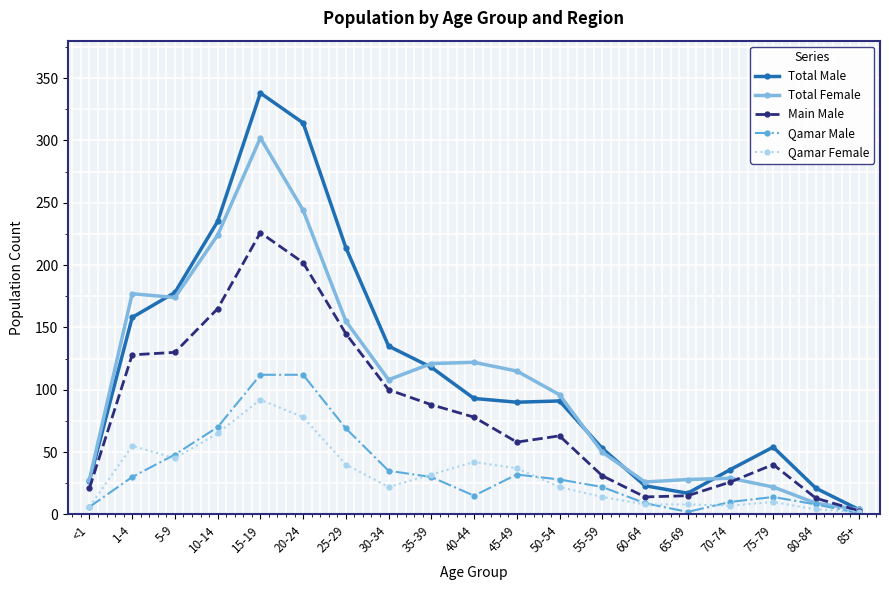

Which series has the largest range (max minus min)?

Total Male